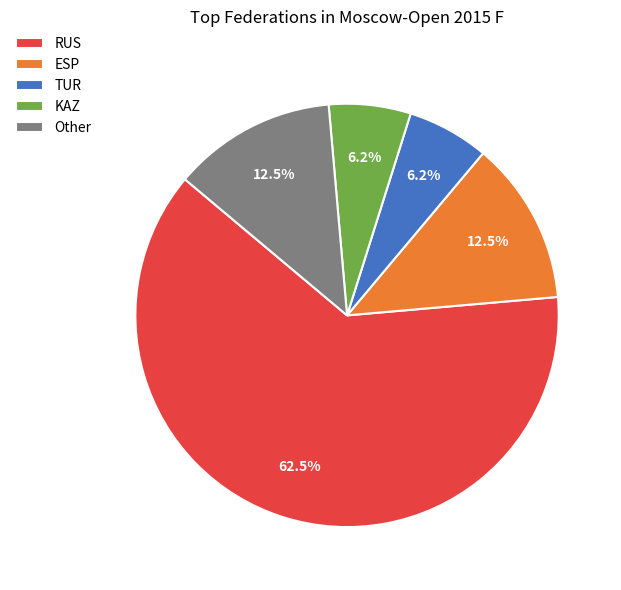

Which has a higher value, ESP or TUR?

ESP